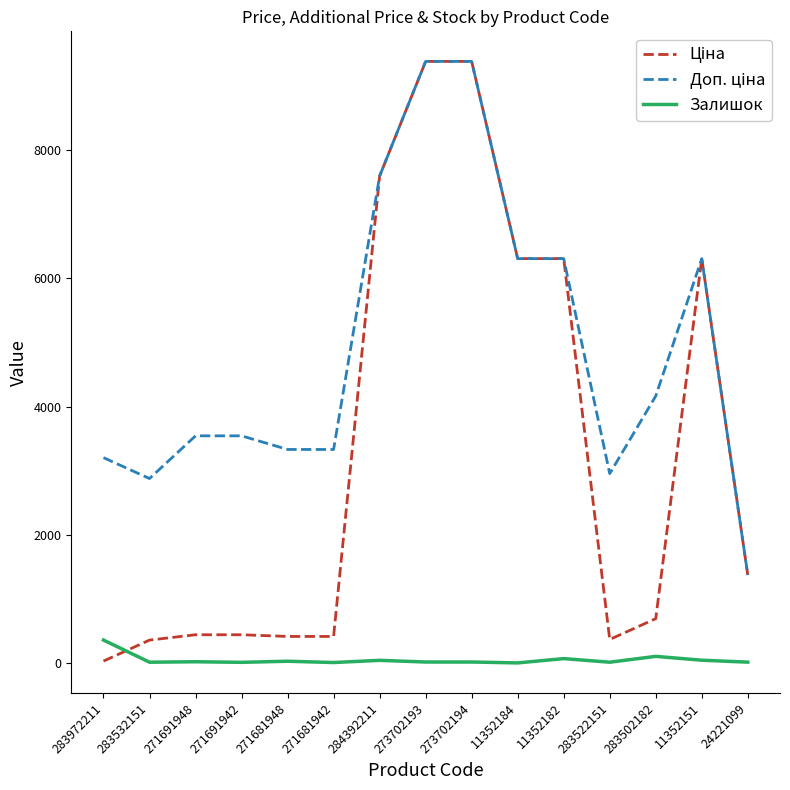

At how many categories does at least one series exceed 484?

15